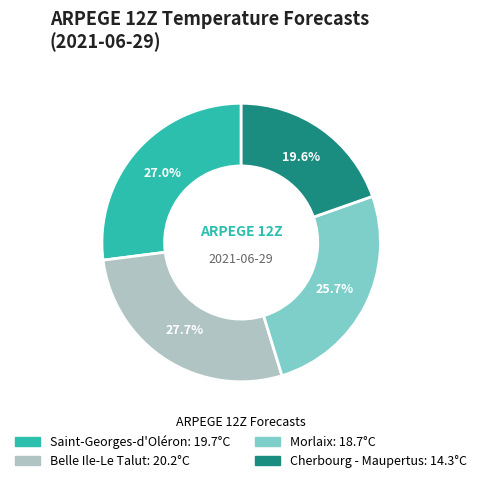

True or false: Cherbourg - Maupertus accounts for 20% of the total.

True